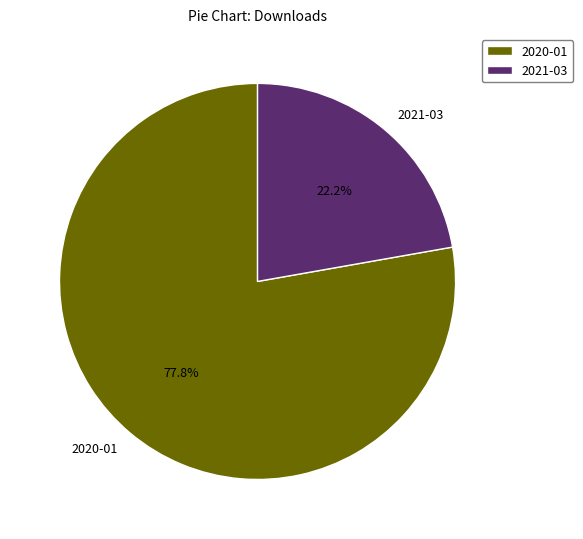

The 2021-03 slice represents 22% of the pie. True or false?

True